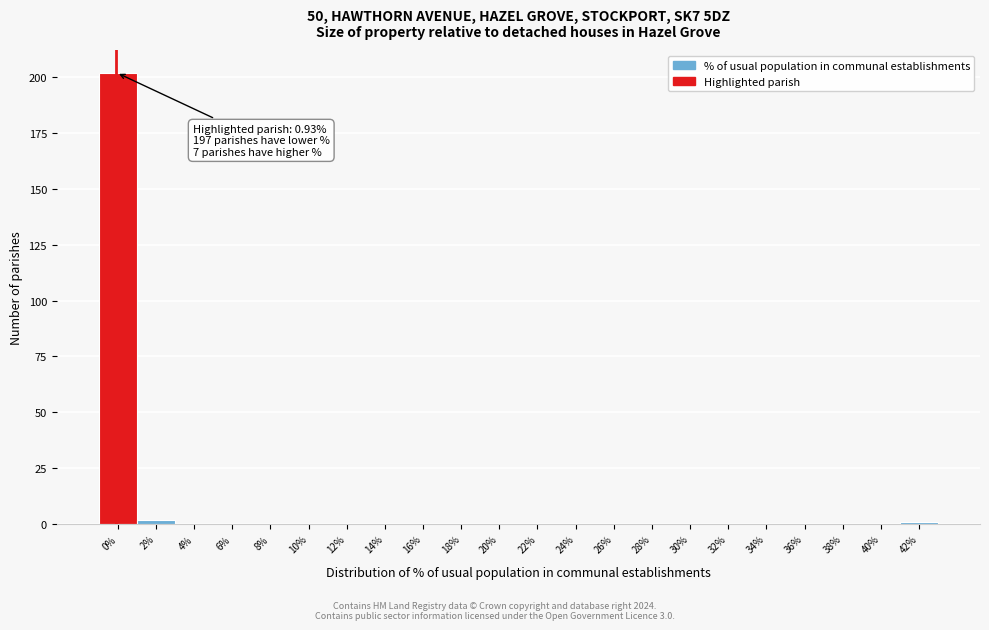

Reading left to right, what are all the values shown in this chart?

0%=202	2%=2	4%=0	6%=0	8%=0	10%=0	12%=0	14%=0	16%=0	18%=0	20%=0	22%=0	24%=0	26%=0	28%=0	30%=0	32%=0	34%=0	36%=0	38%=0	40%=0	42%=1